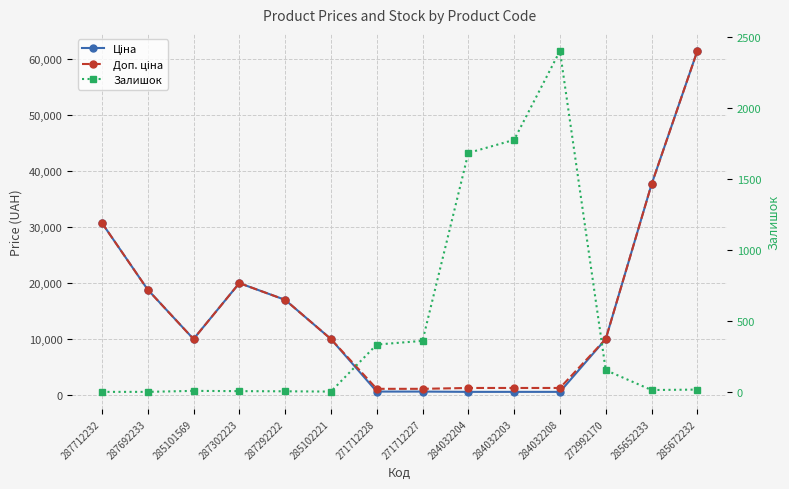

Which has a higher value, 285652233 or 284032204?

285652233